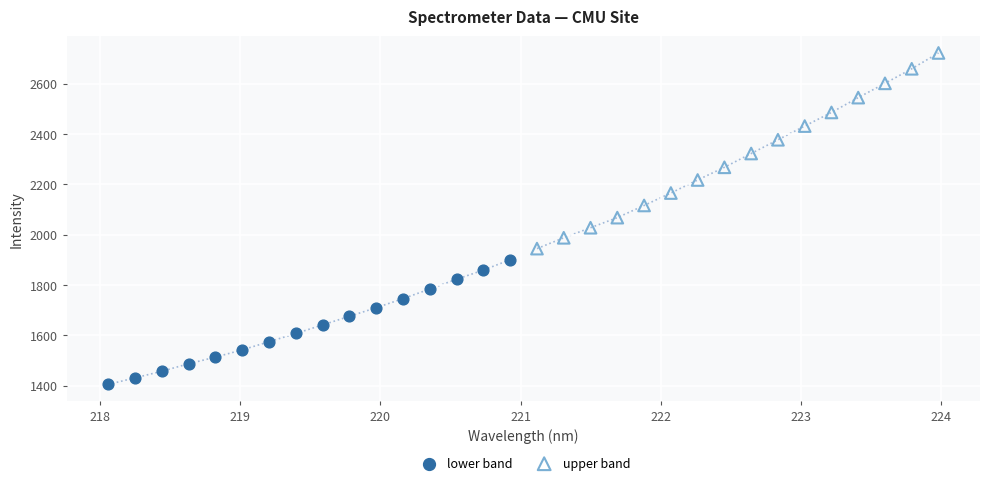

Which series has the largest Y range (max minus min)?

upper band